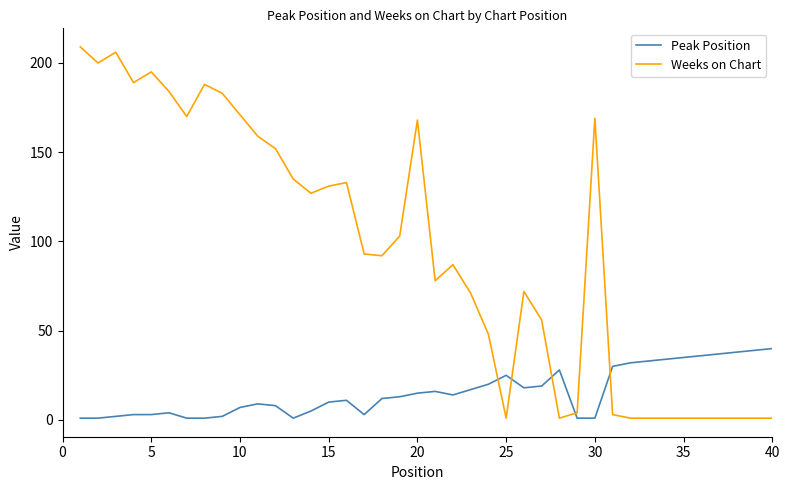

What are all the series names shown in the legend?

Peak Position, Weeks on Chart